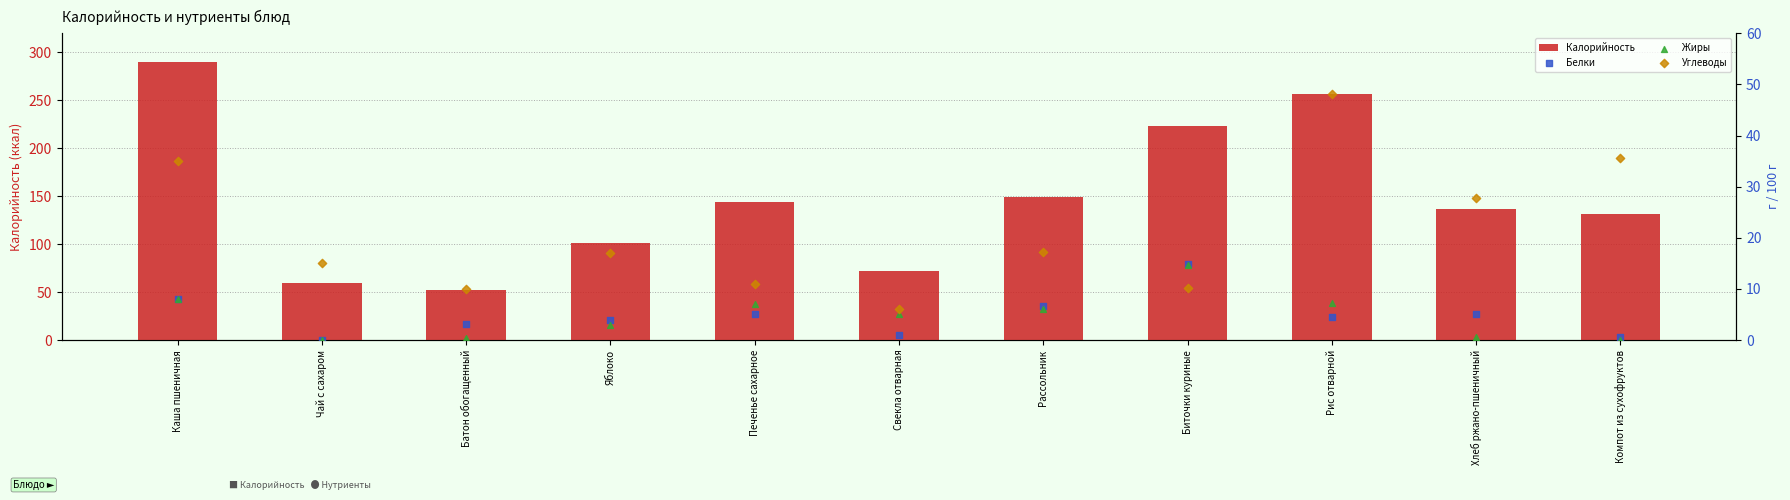

At how many categories does at least one series exceed 245?

2